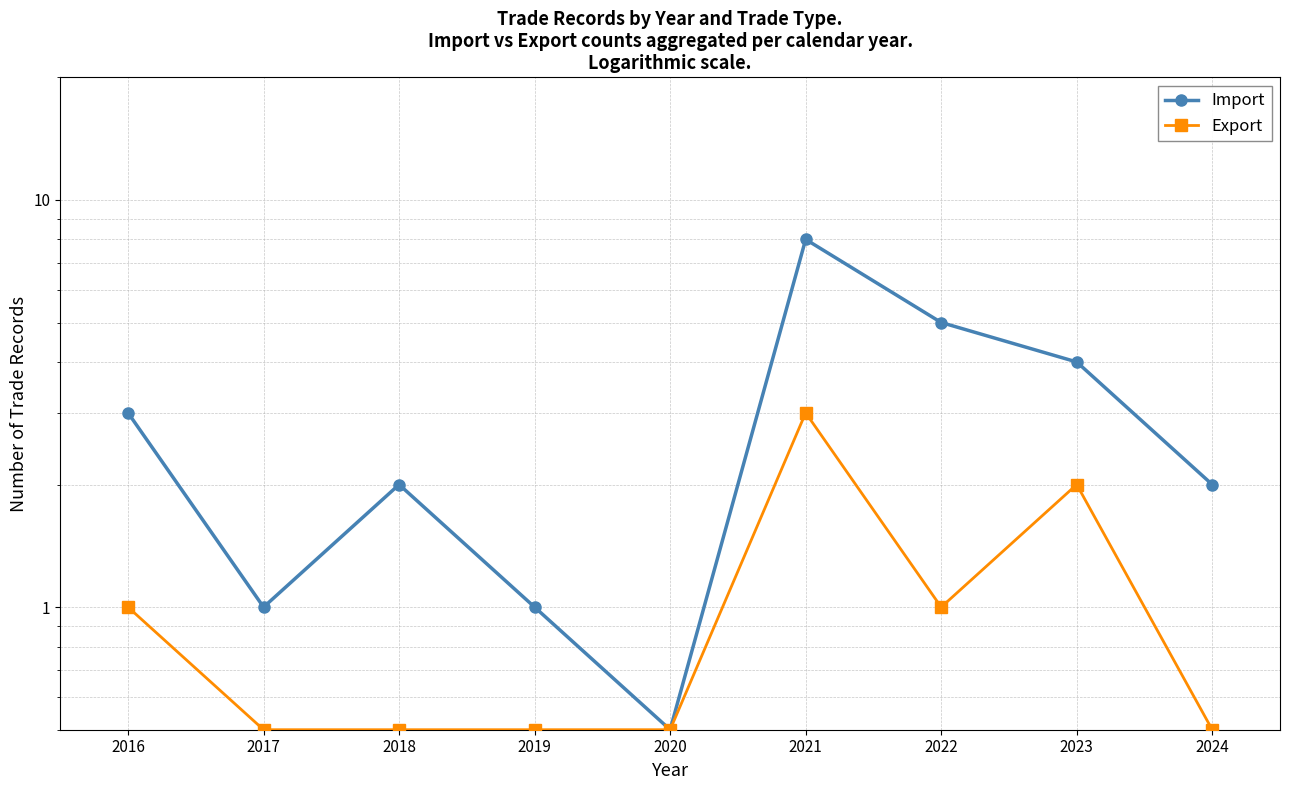

True or false: Import and Export cross at least once.

False